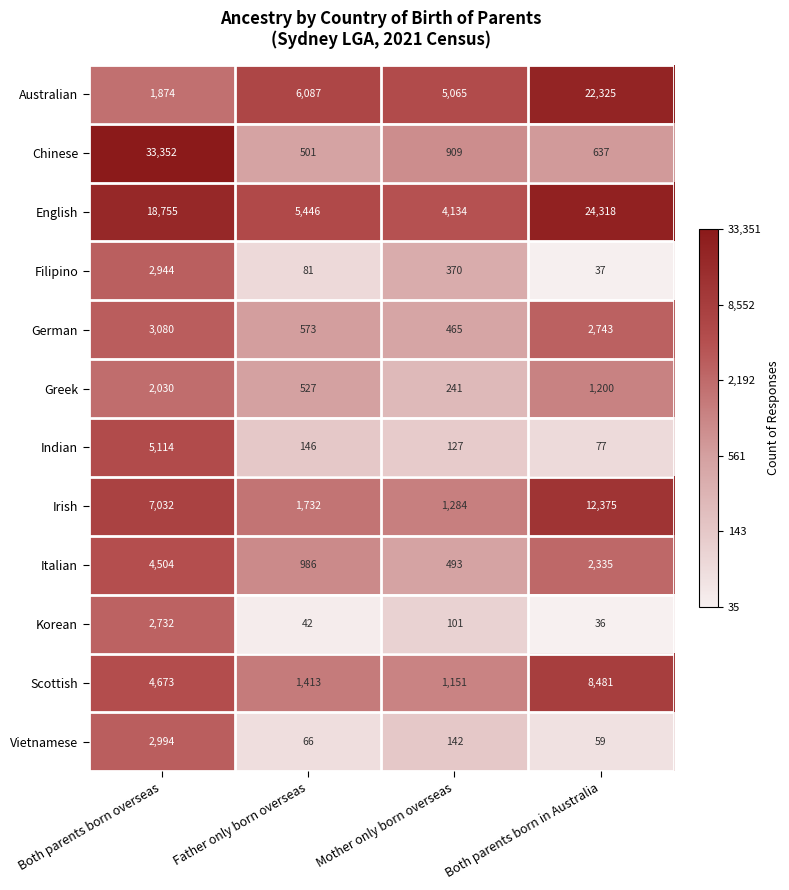

Which category has the highest value in the Scottish series?

Both parents born in Australia